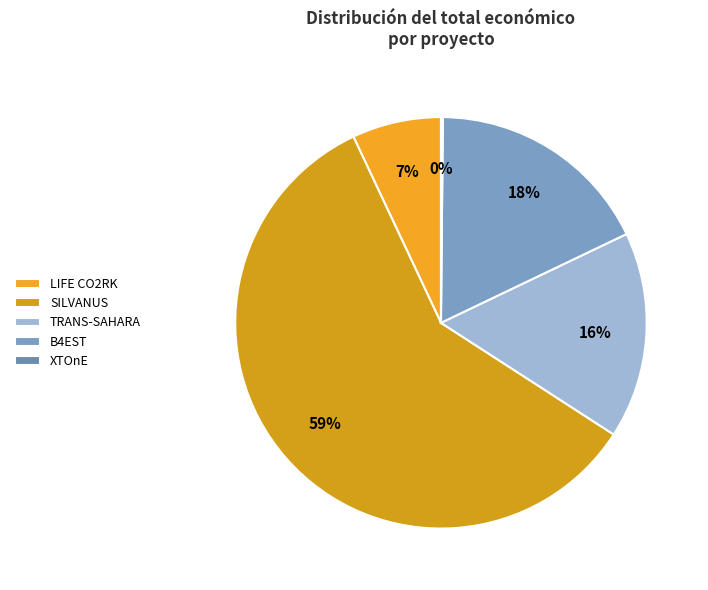

What portion of the pie excludes SILVANUS?

41.1%